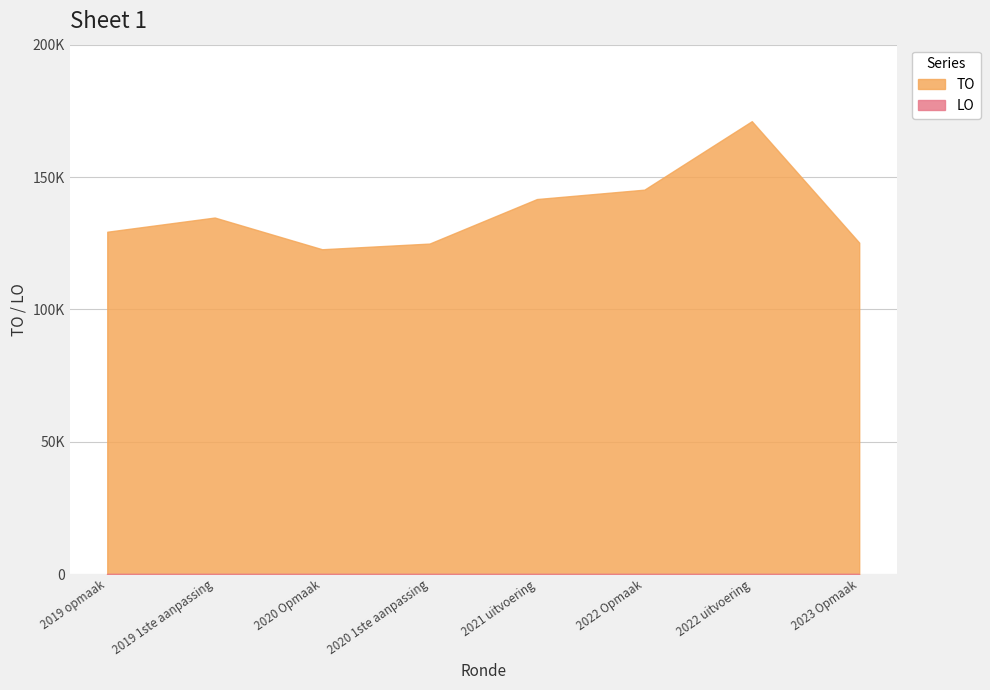

The chart shows a value of 129333 at 2019 opmaak. True or false?

True